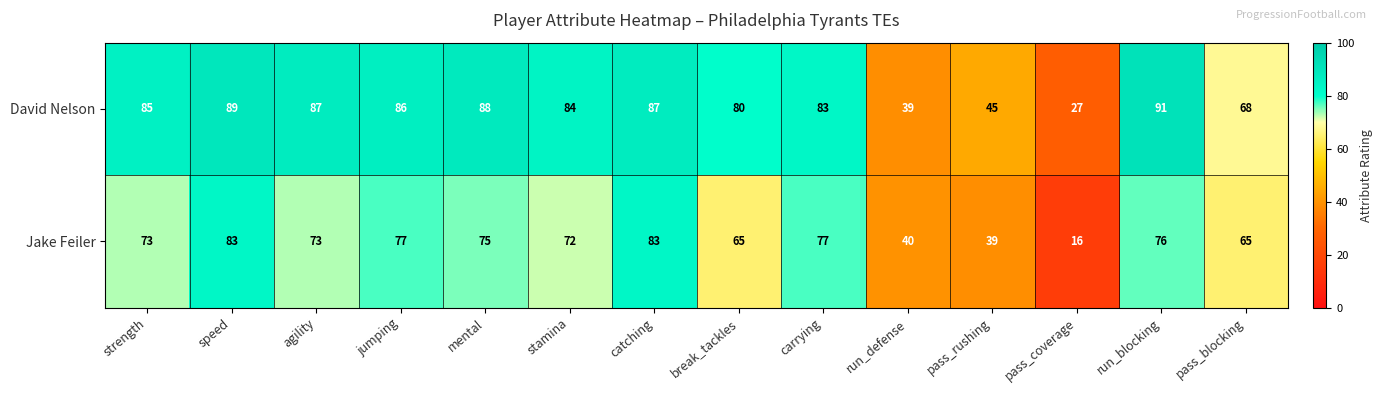

Count the number of categories in the chart.

14